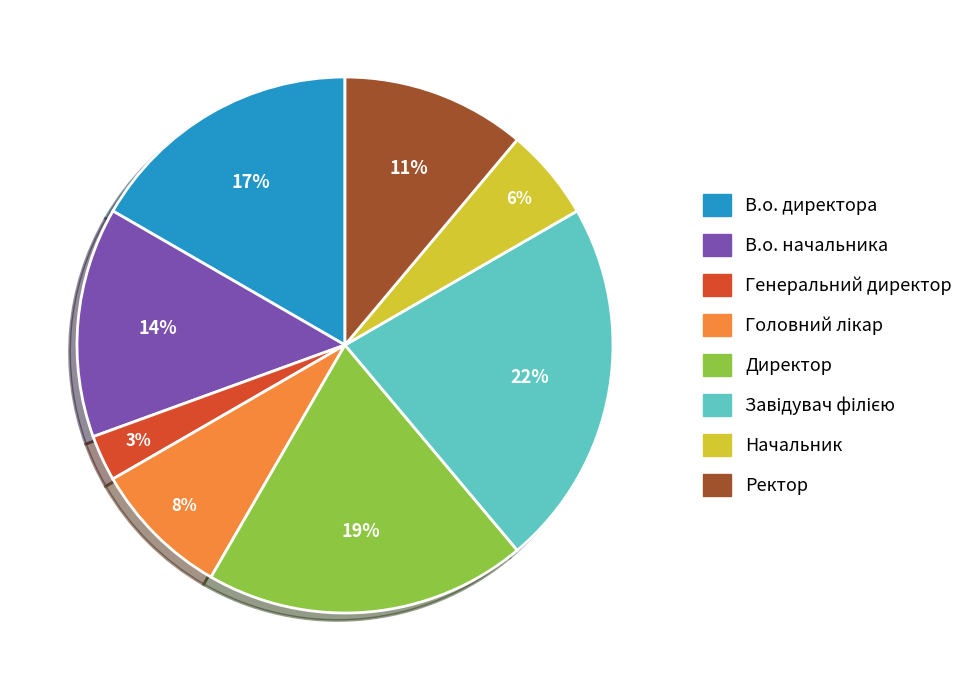

Is there any slice that represents more than half of the pie?

No